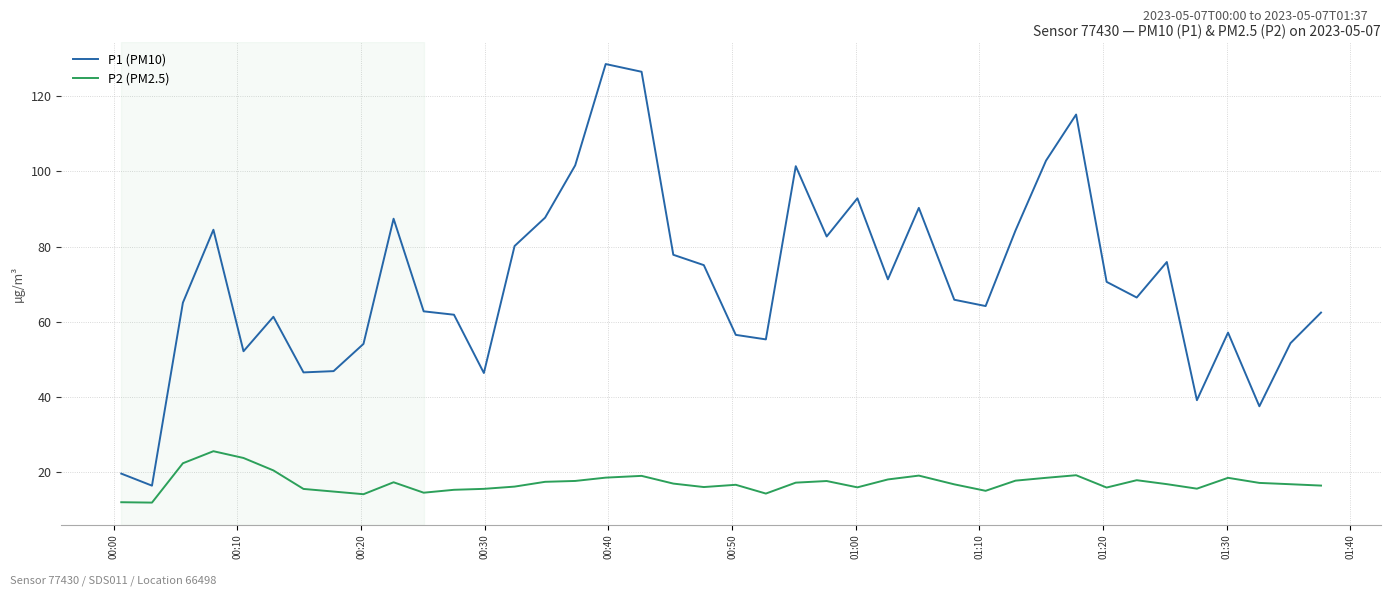

What is the maximum value shown in the chart?

128.5